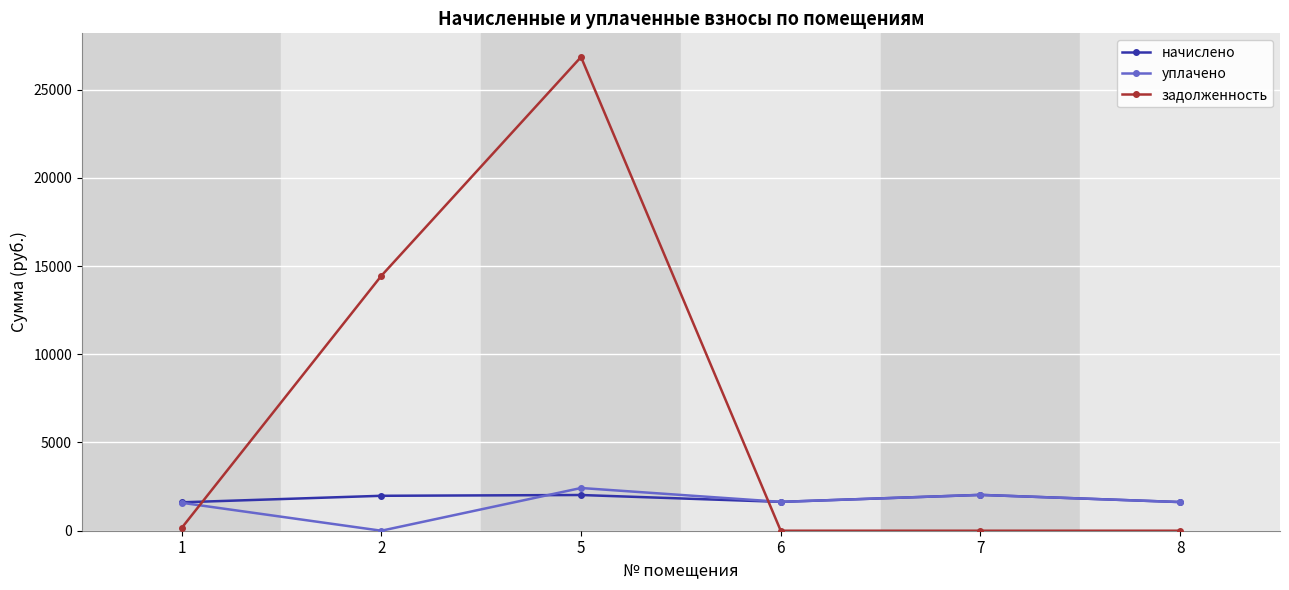

True or false: начислено and задолженность intersect in this chart.

True